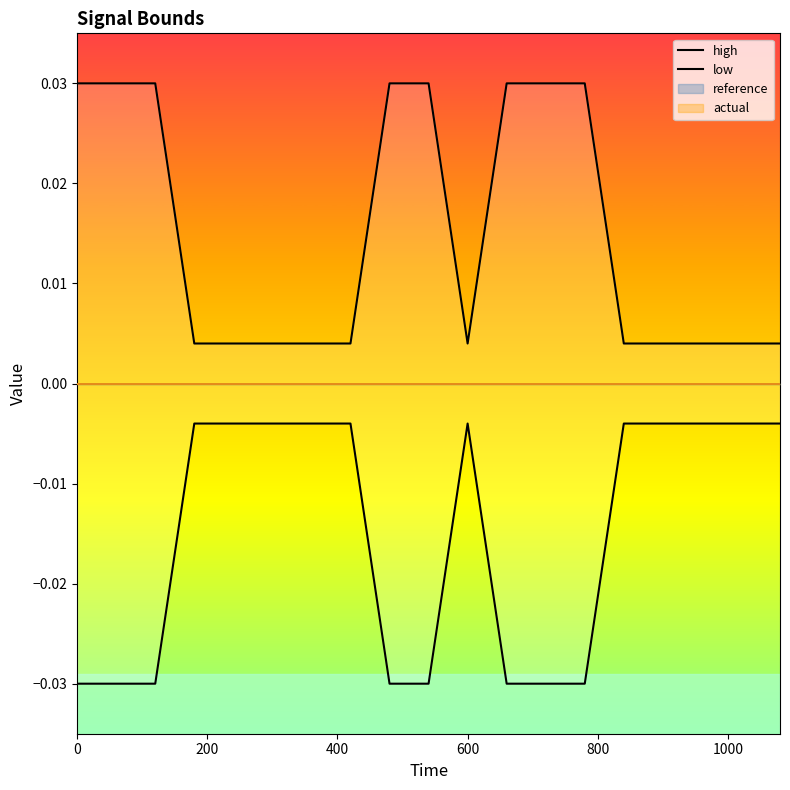

True or false: high and low intersect in this chart.

False